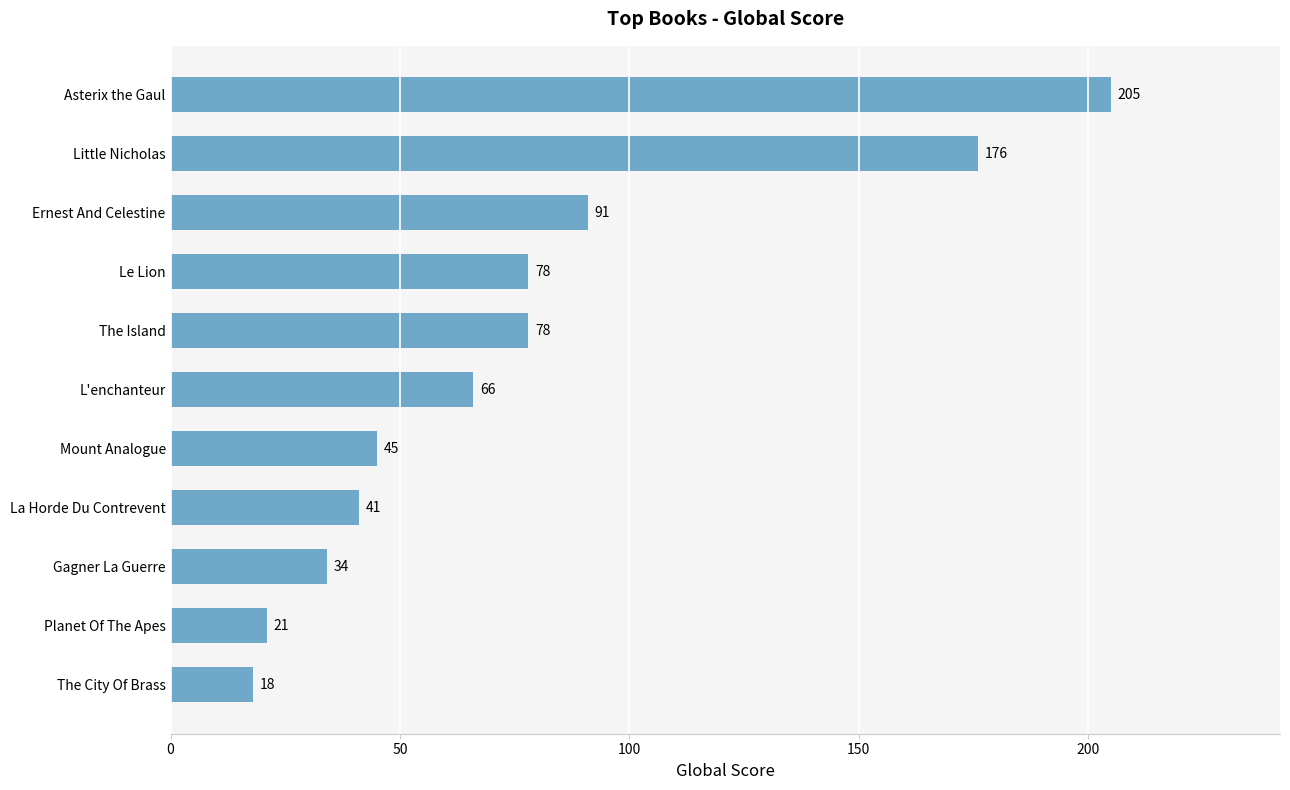

How many values are below 66?

5